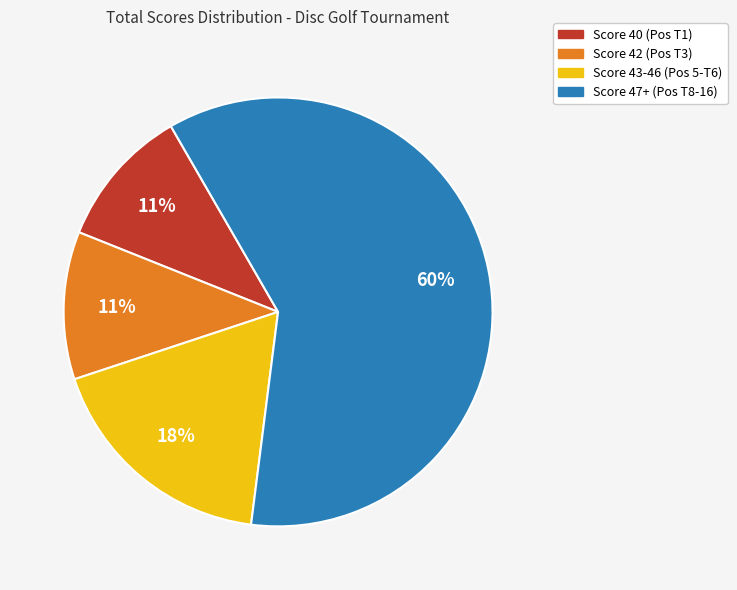

Is there a majority slice in this chart?

Yes